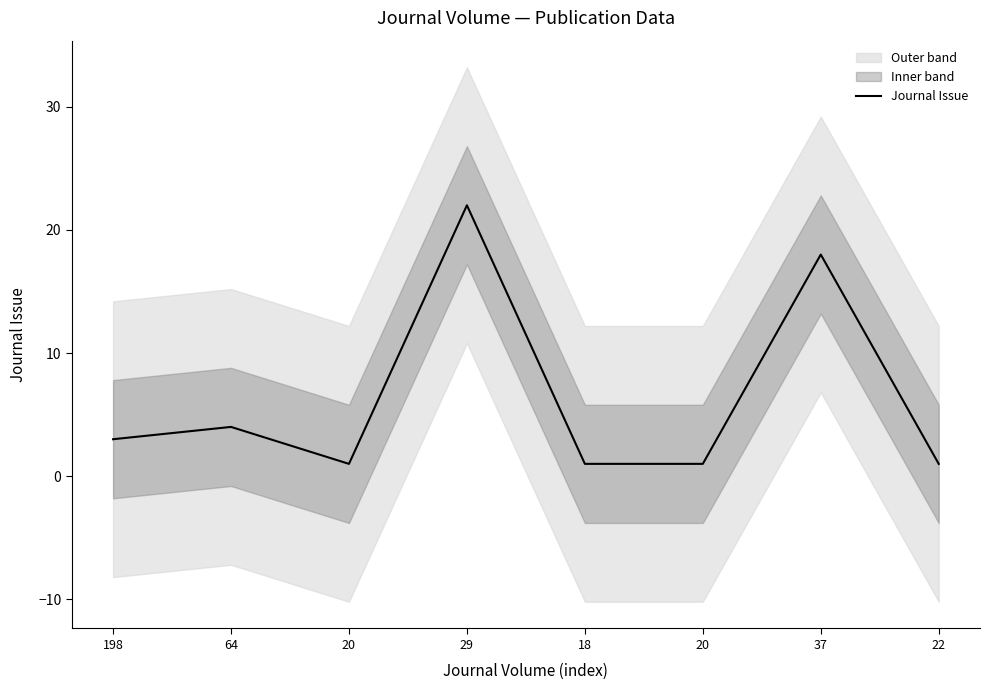

How many values exceed 3?

3